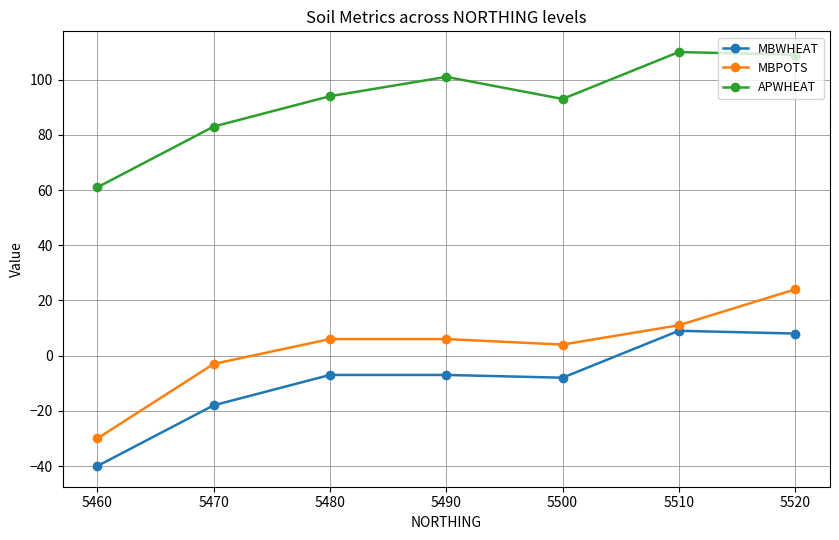

At which category is the sum across all series the highest?

5520